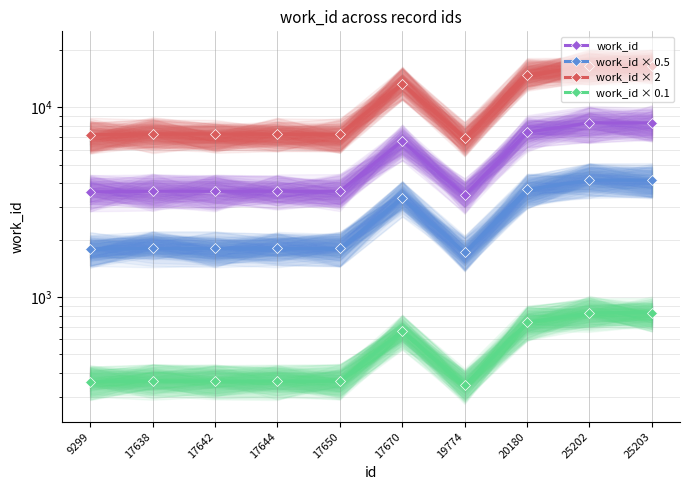

True or false: work_id × 0.5 has a value of 1142.0 at 25203.

False